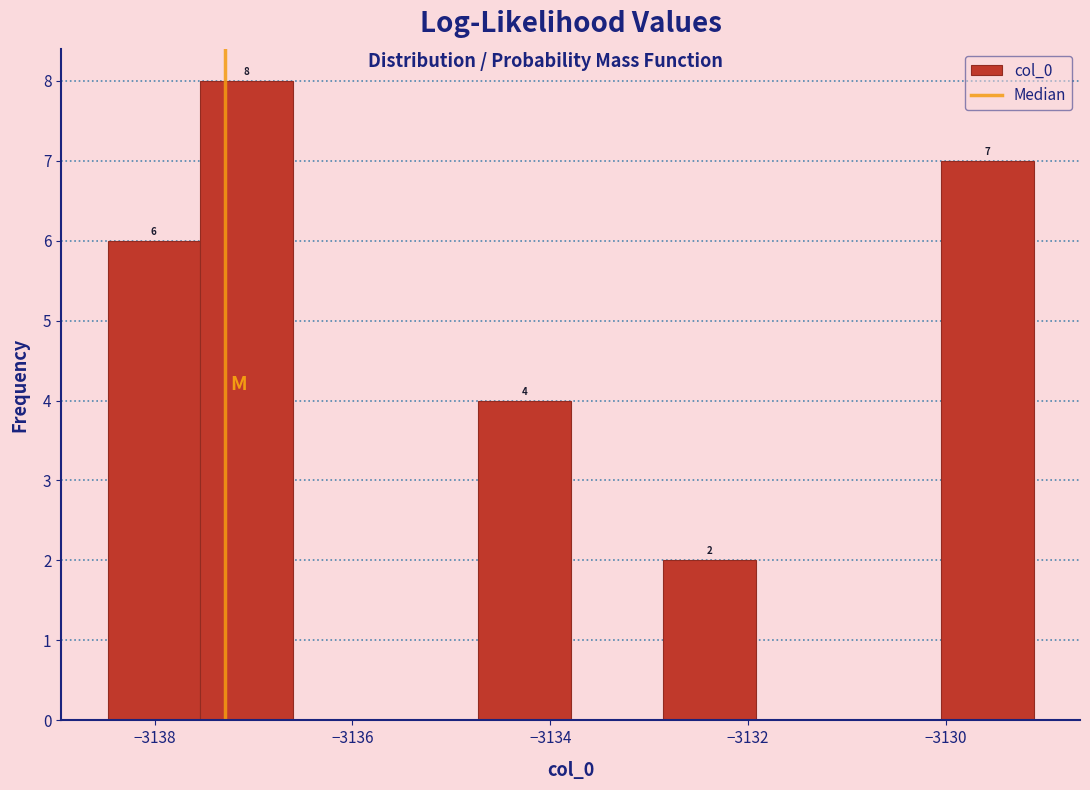

Over which range of the x-axis is the bar tallest?

-3137.6 to -3136.6